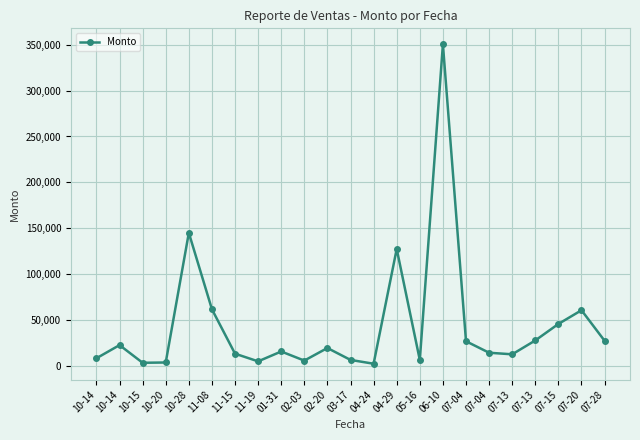

At which category does the chart reach its peak across all series?

06-10